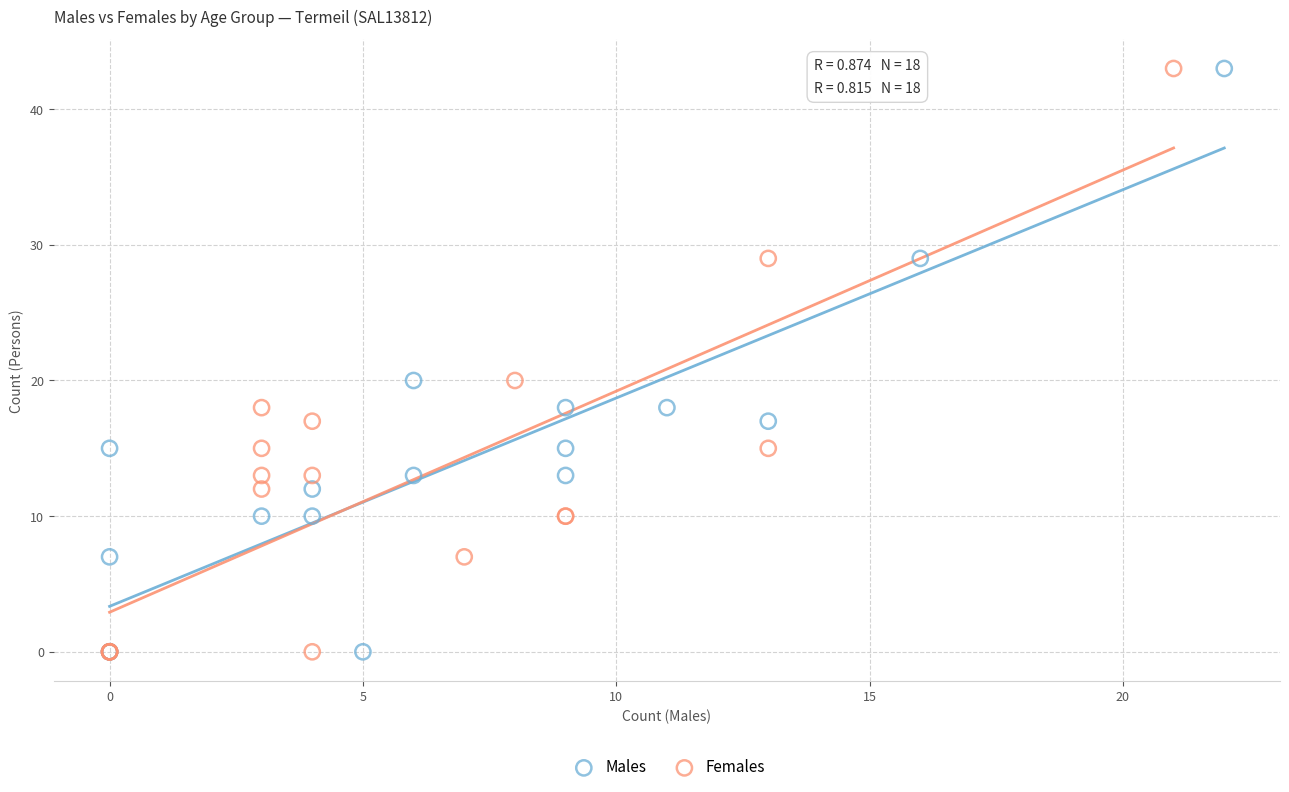

What are all the series names shown in the legend?

Males, Females